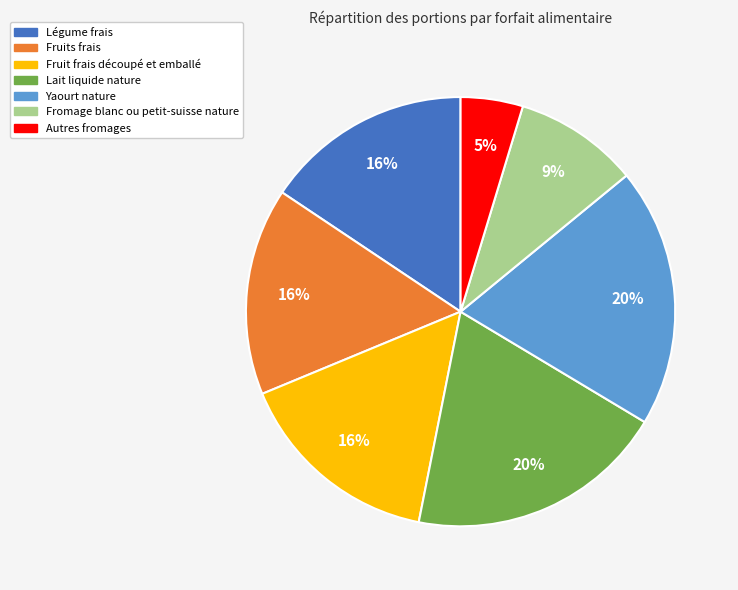

Do Yaourt nature and Fromage blanc ou petit-suisse nature together represent more than half of the pie?

No